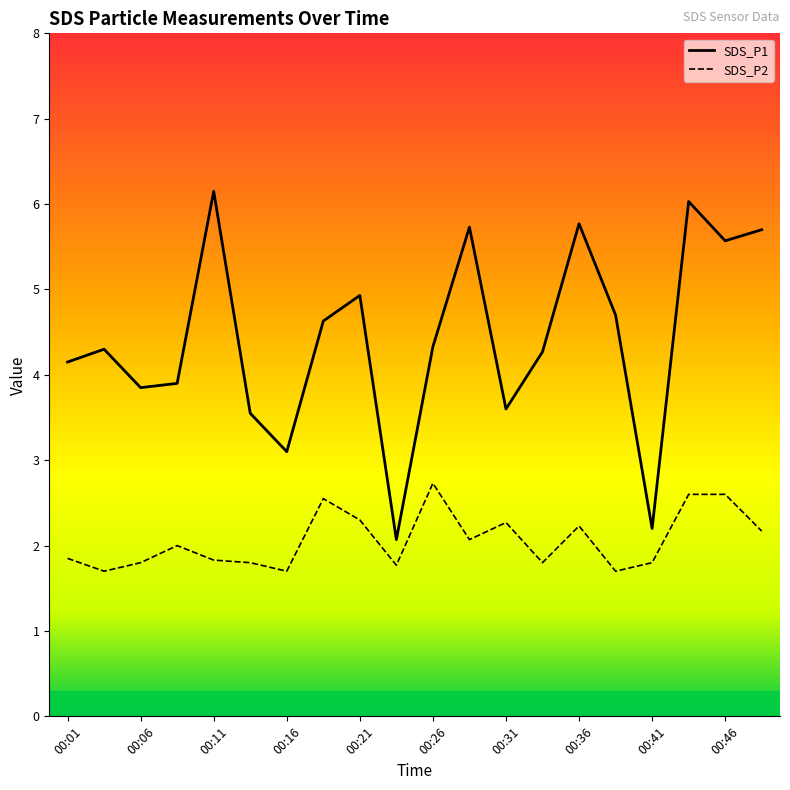

Is it true that SDS_P1 equals 5.7 at 00:48?

True